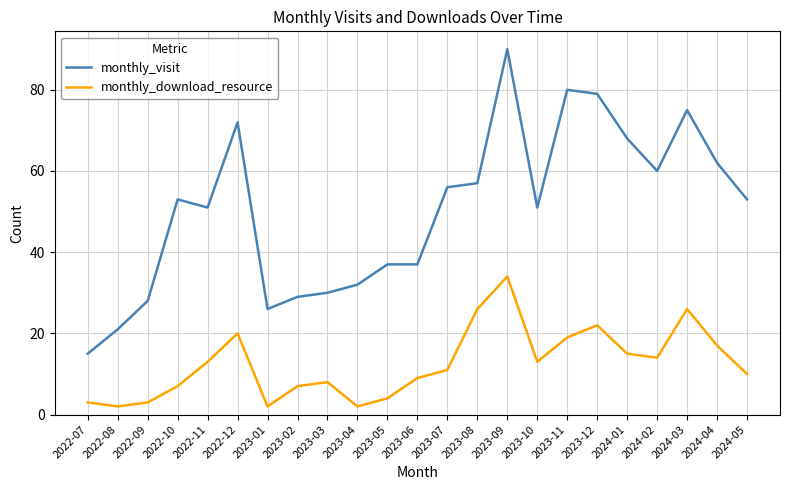

Reading left to right, what are all the values shown in this chart?

monthly_visit: 15	21	28	53	51	72	26	29	30	32	37	37	56	57	90	51	80	79	68	60	75	62	53
monthly_download_resource: 3	2	3	7	13	20	2	7	8	2	4	9	11	26	34	13	19	22	15	14	26	17	10